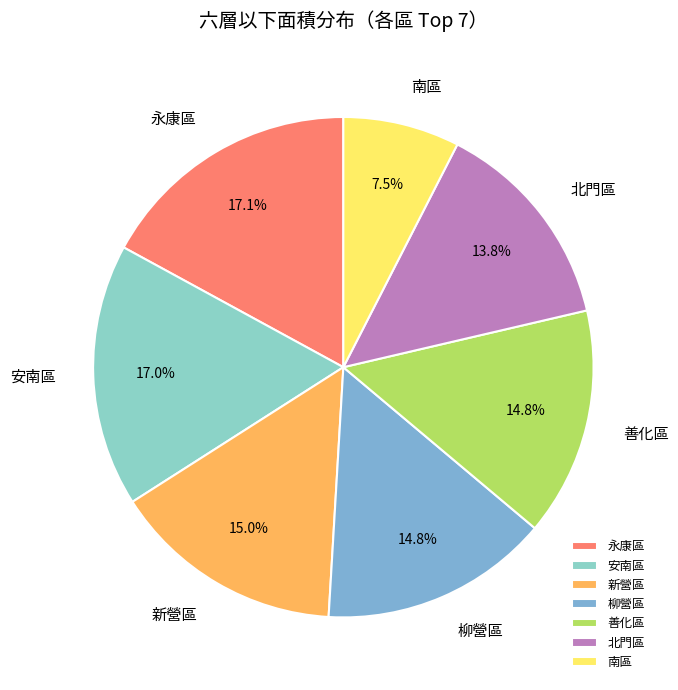

True or false: 南區 accounts for 21% of the total.

False